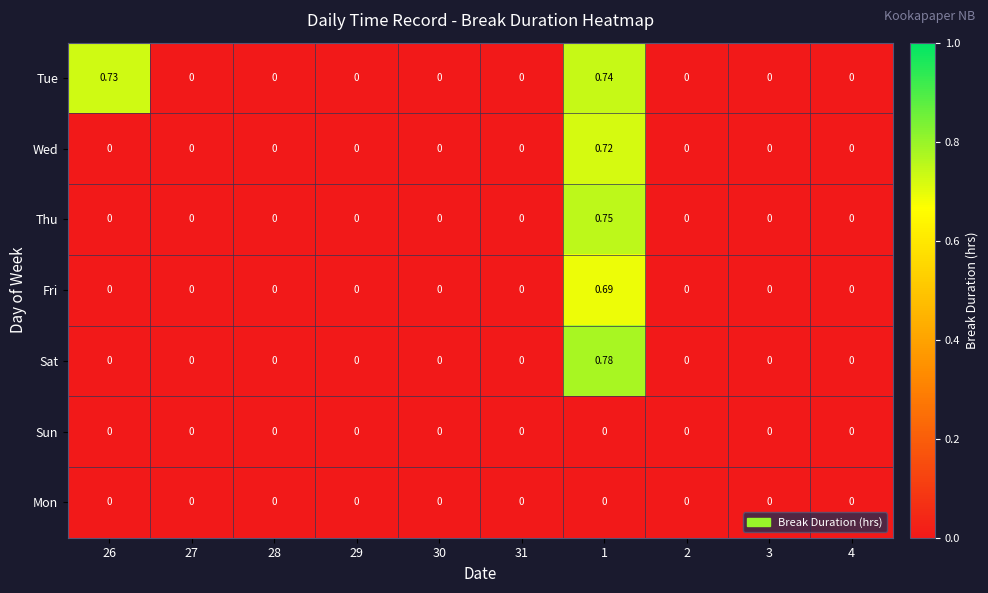

Which series has the largest range (max minus min)?

Sat